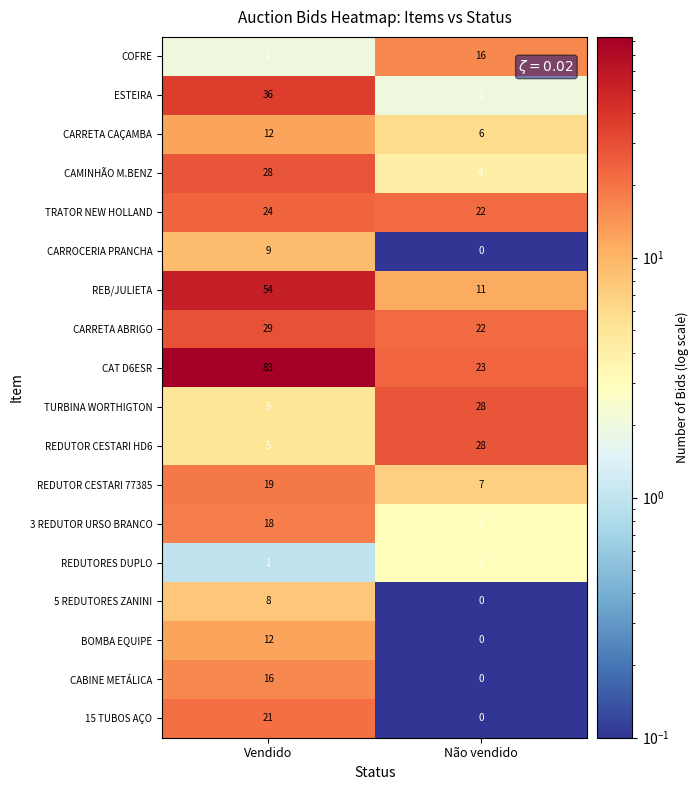

How many values in the CARRETA CAÇAMBA series are below 12?

1